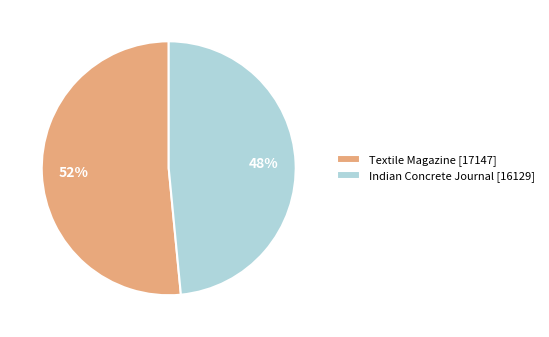

Approximately how many times larger is the value at Textile Magazine [17147] compared to Indian Concrete Journal [16129]?

1.1